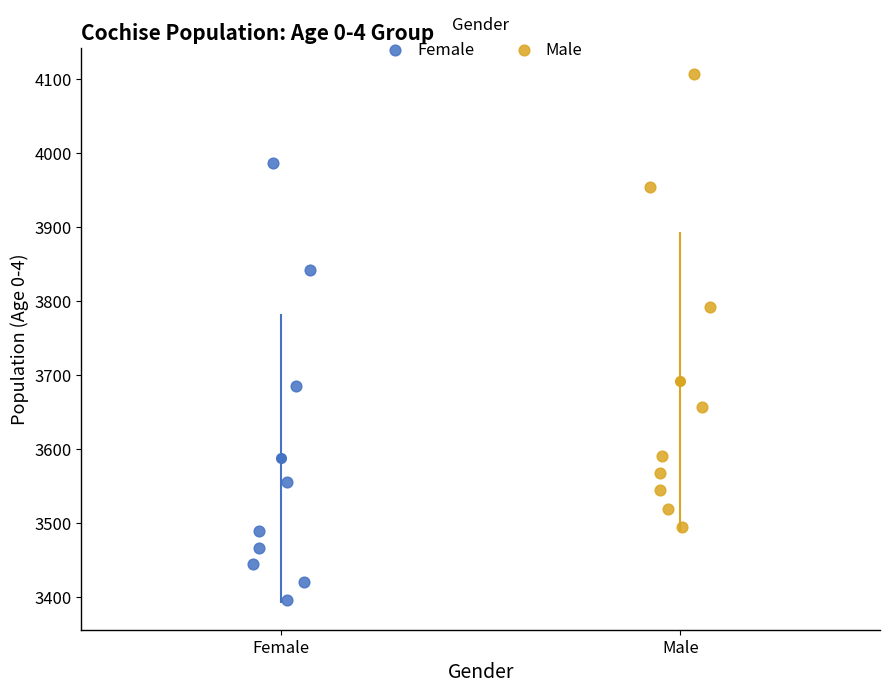

Which series has the largest Y range (max minus min)?

Male